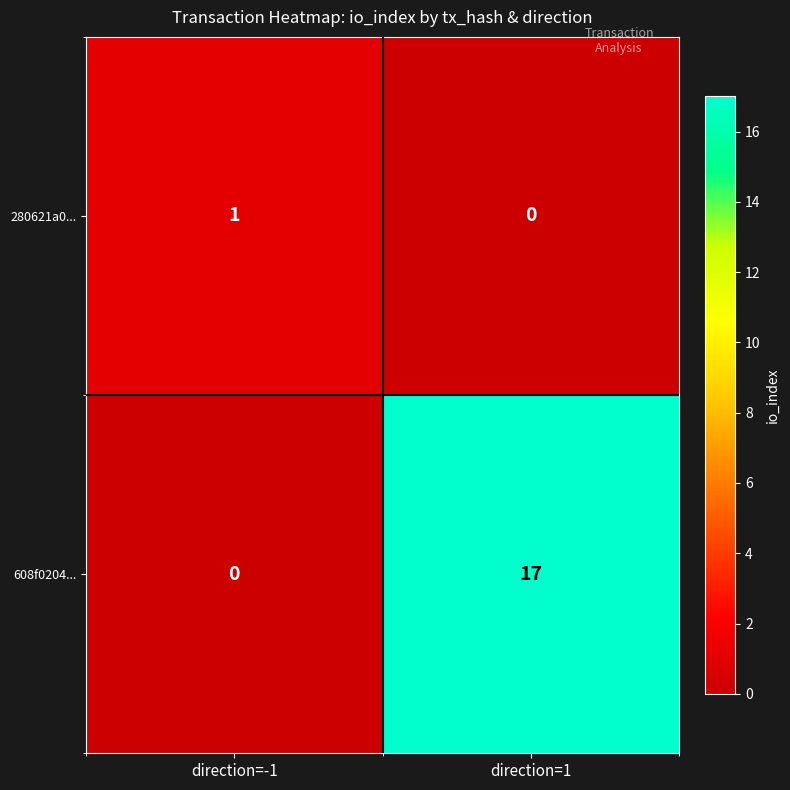

How many data points does each series have?

2